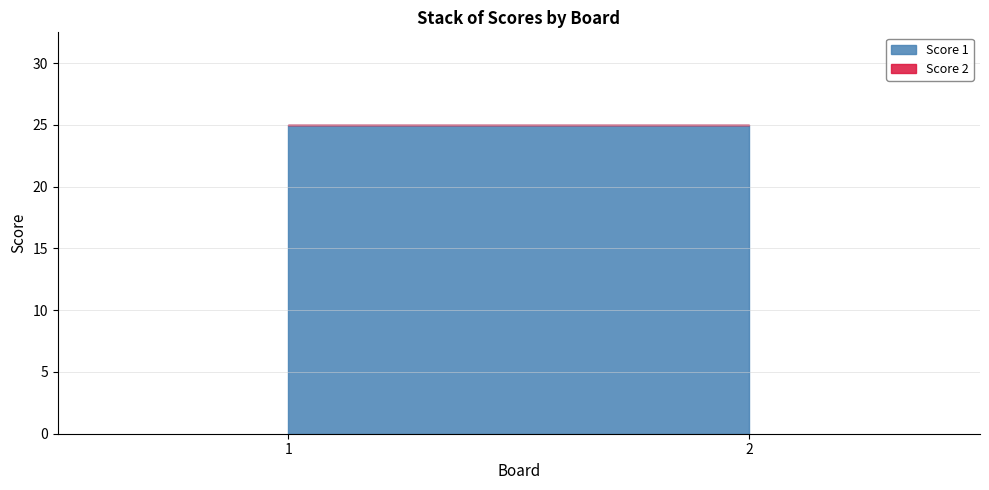

List the labels in order of Score 1 value, smallest first.

1, 2